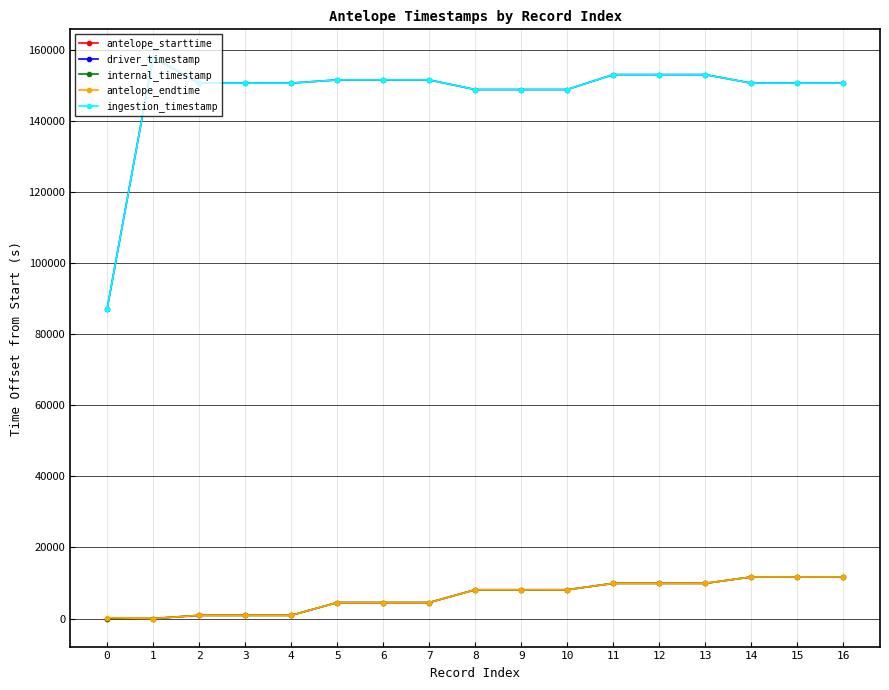

Which series has the largest total across all categories?

ingestion_timestamp